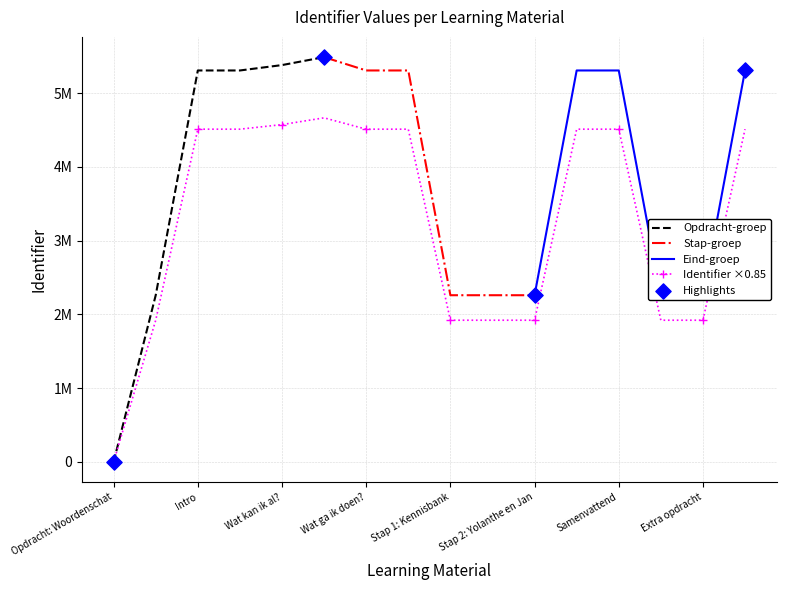

What is the ratio of the value at Stap 1: Kennisbank to the value at Wat ga ik doen??

0.4